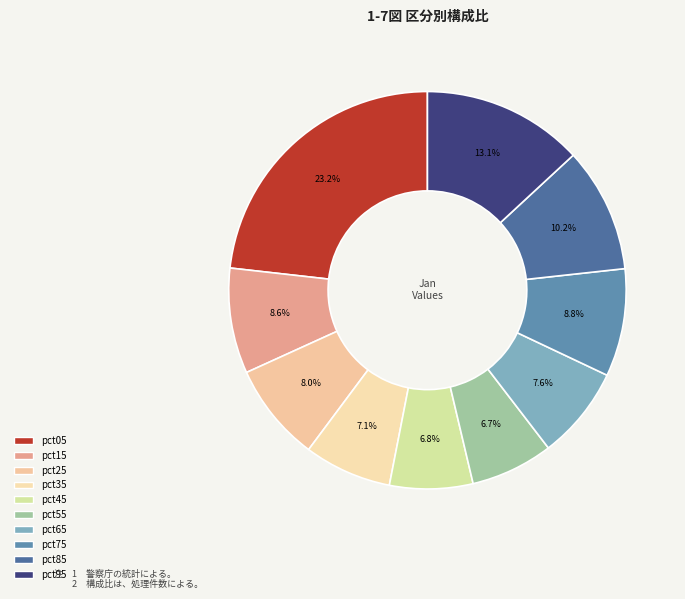

Count the number of slices in the pie.

10